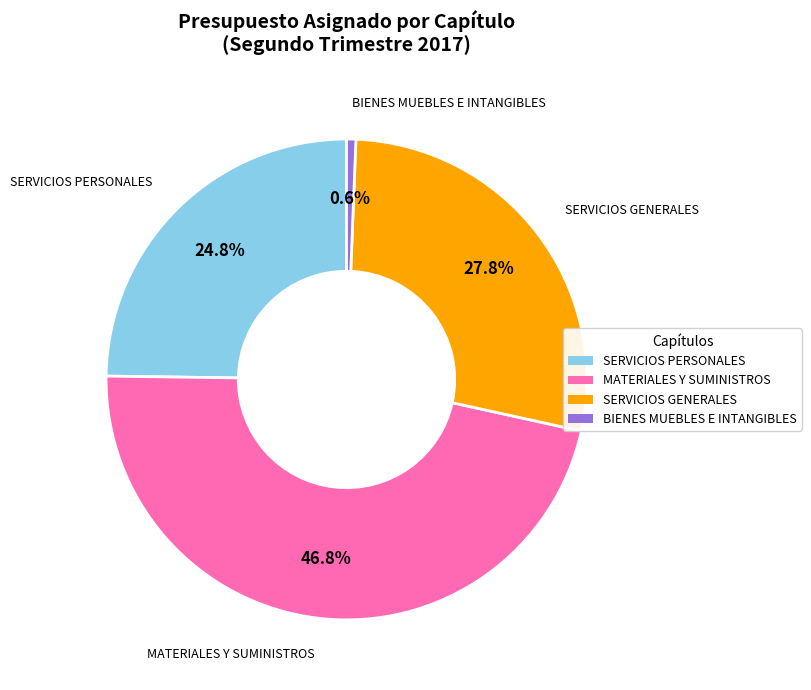

Is there a majority slice in this chart?

No